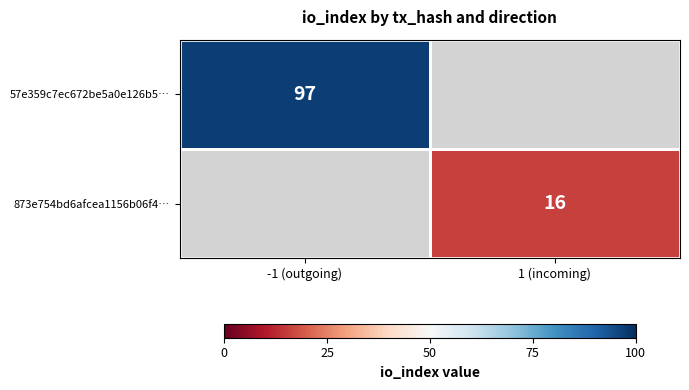

Is it true that 873e754bd6afcea1156b06f4… equals 22.7 at 1 (incoming)?

False